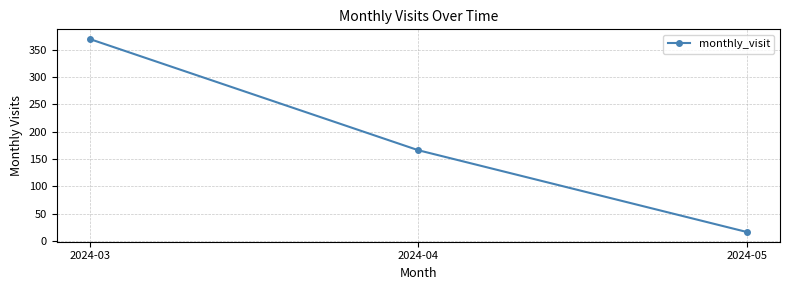

List the labels in order of value, largest first.

2024-03, 2024-04, 2024-05